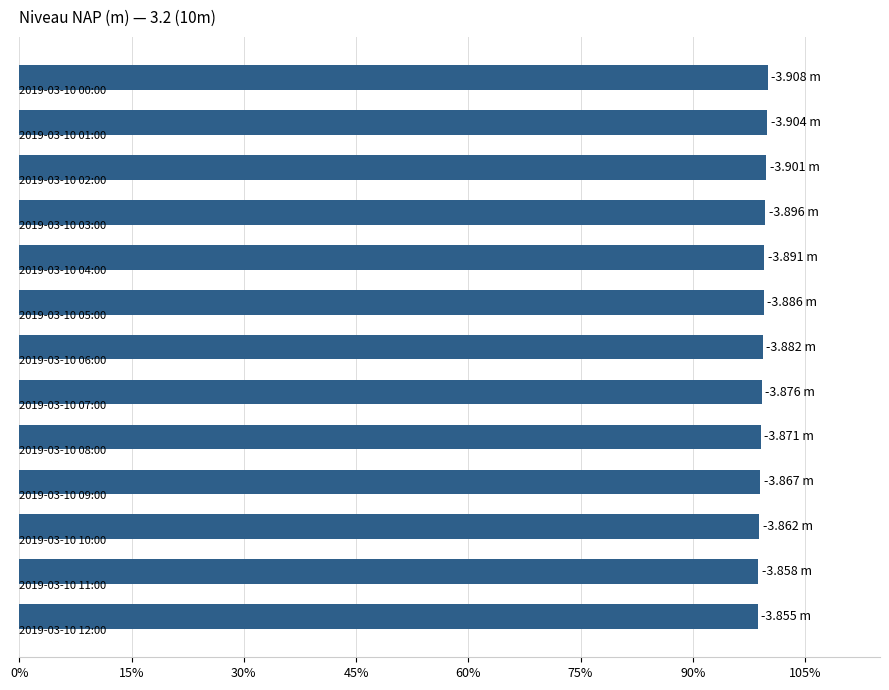

What is the sum of all values?

1291.1